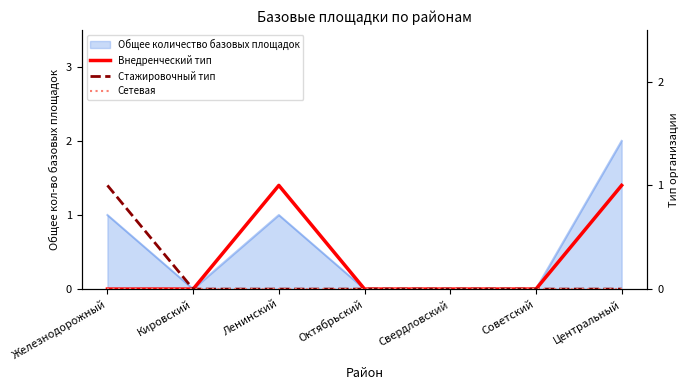

Is it true that Стажировочный тип equals 0 at Кировский?

False